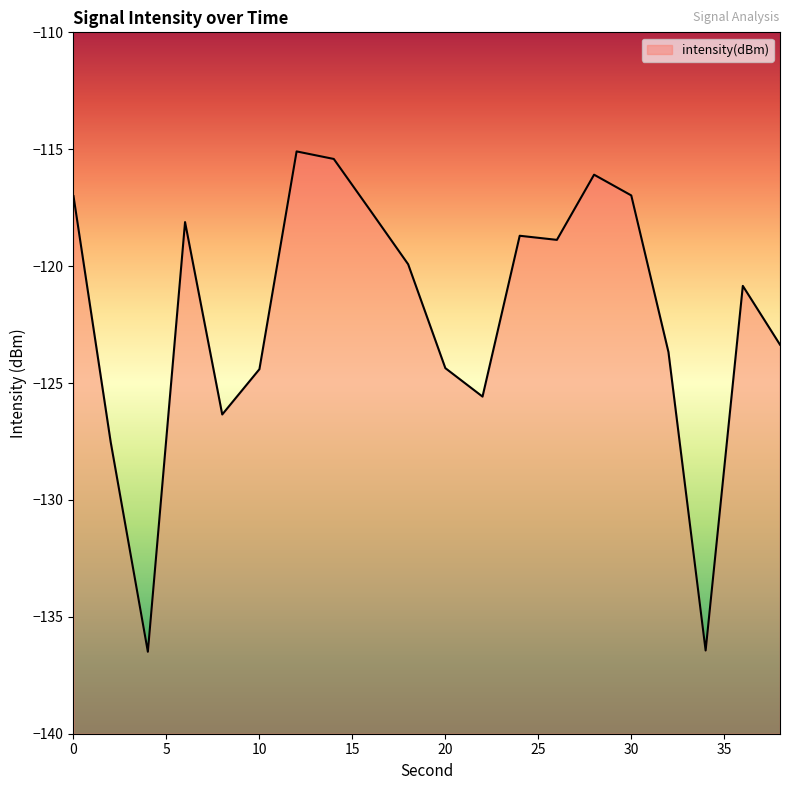

What is the approximate value at 28?

-116.1